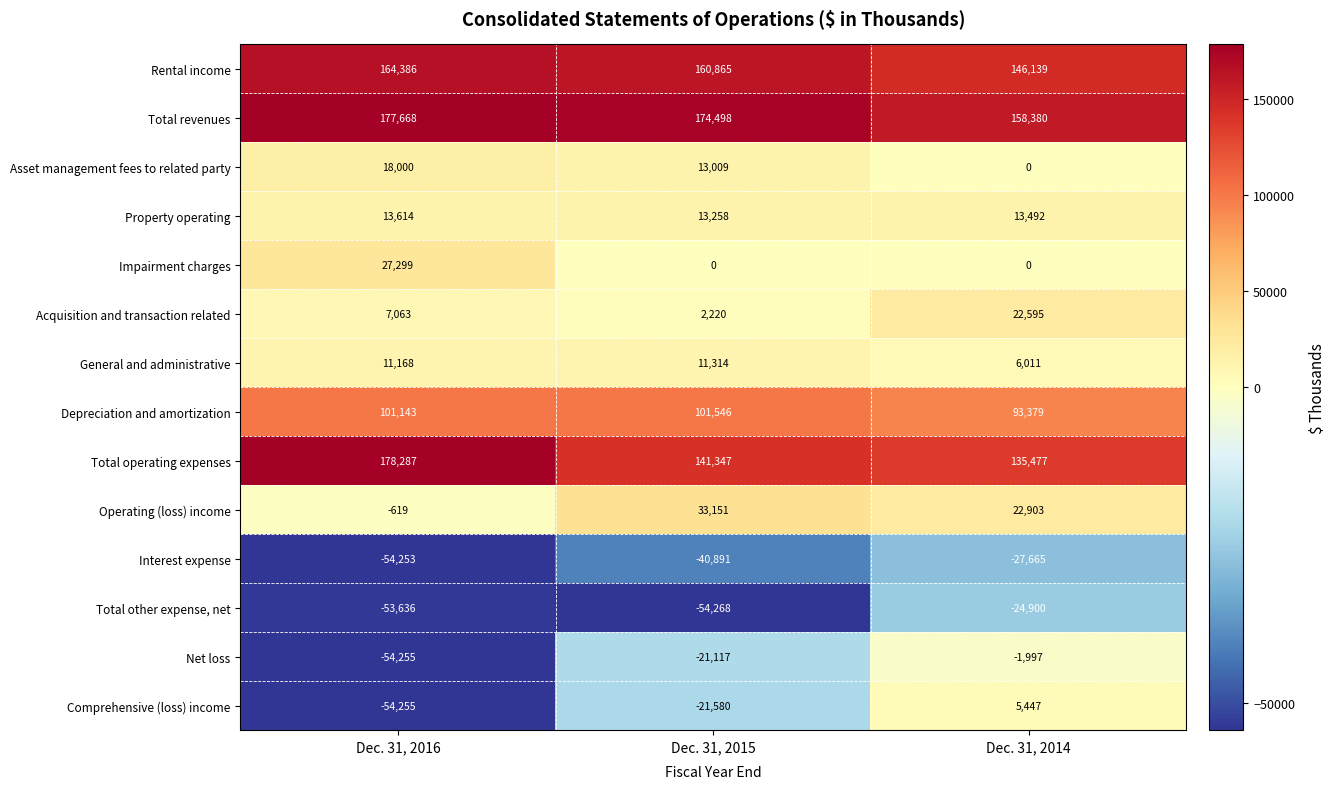

What is the sum of the Total operating expenses values at Dec. 31, 2014 and Dec. 31, 2015?

276824